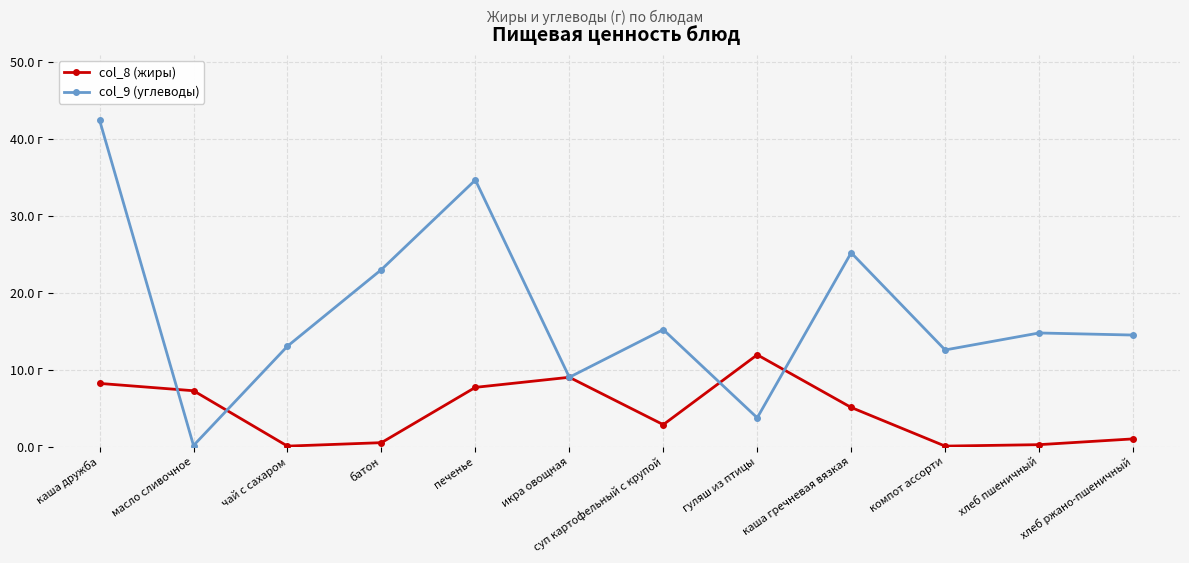

The value of col_8 (жиры) at масло сливочное is 3.0. True or false?

False